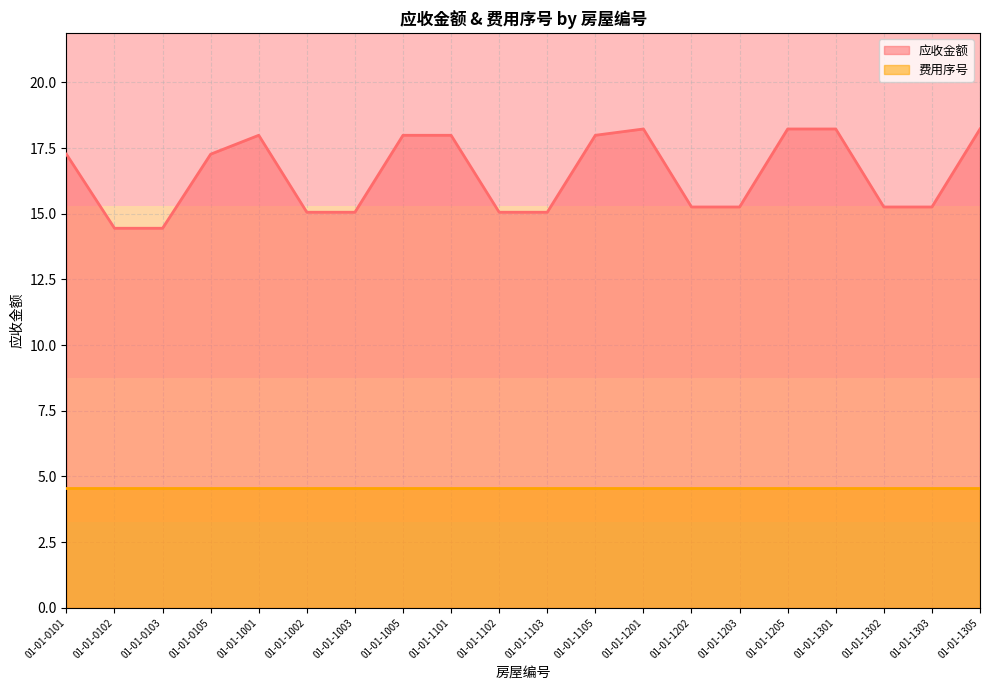

At which label does the data first exceed 17?

01-01-0101